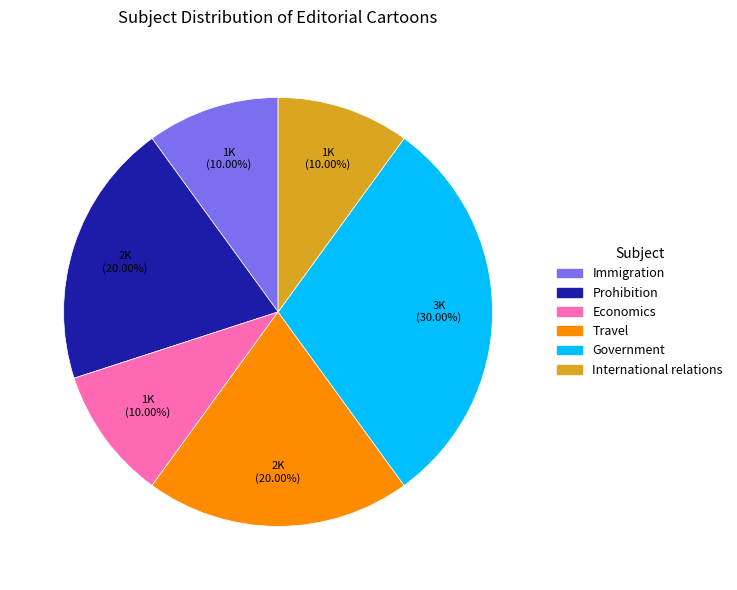

What is the total percentage of International relations and Immigration?

20.0%